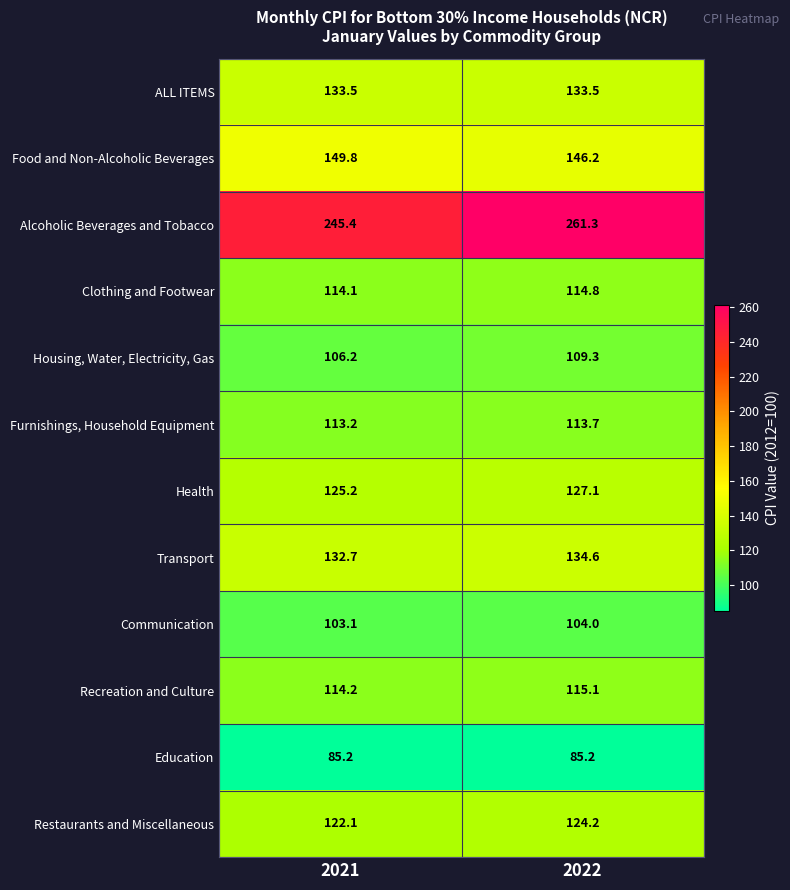

List the series in order of their peak value, highest first.

Alcoholic Beverages and Tobacco, Food and Non-Alcoholic Beverages, Transport, ALL ITEMS, Health, Restaurants and Miscellaneous, Recreation and Culture, Clothing and Footwear, Furnishings, Household Equipment, Housing, Water, Electricity, Gas, Communication, Education